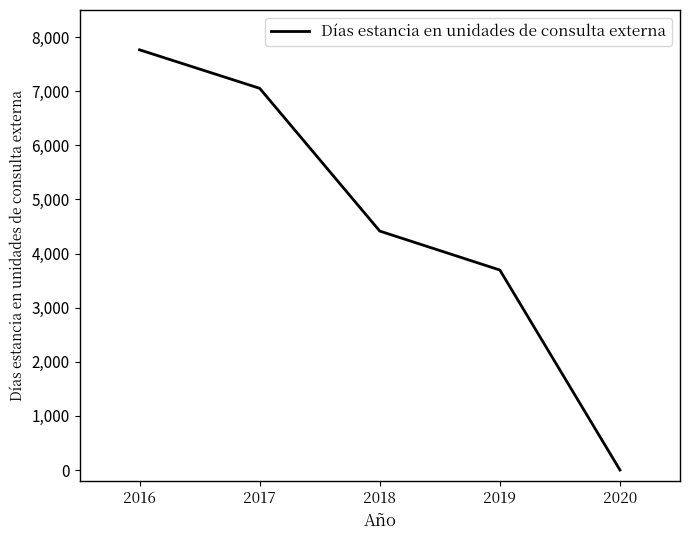

What is the difference between the values at 2020 and 2017?

7053